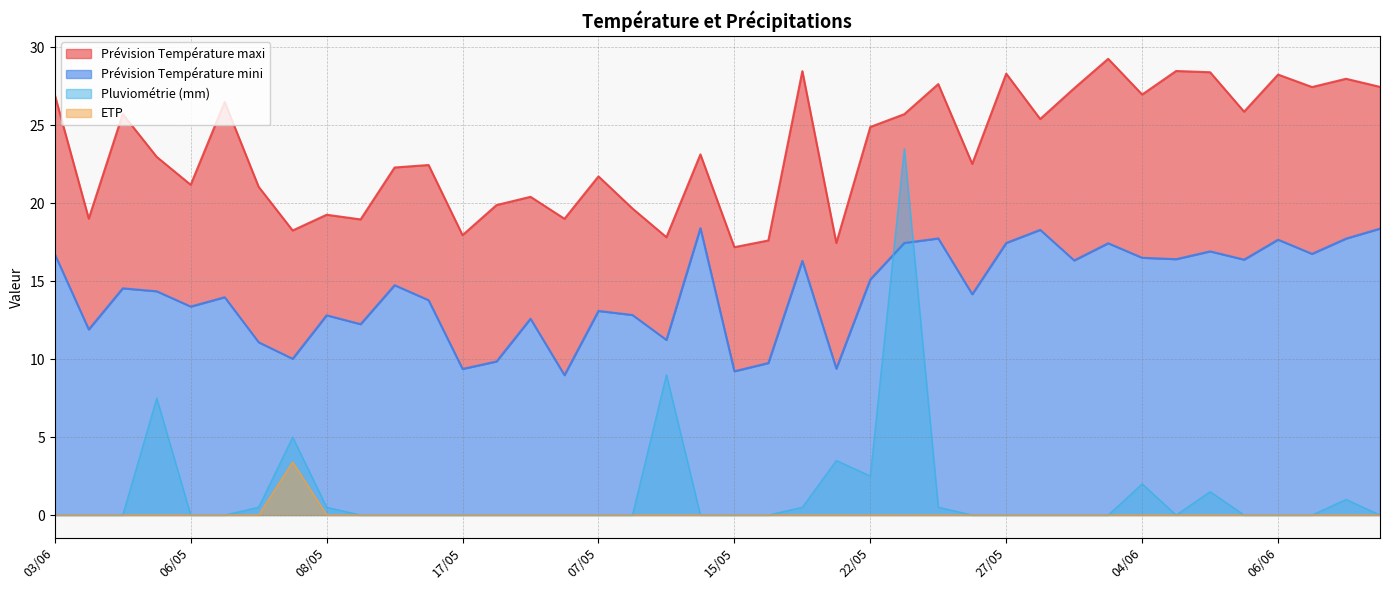

Reading left to right, what are all the values shown in this chart?

Prévision Température maxi: 26.9	19.0	25.7	23.0	21.2	26.5	21.1	18.2	19.3	19.0	22.3	22.4	17.9	19.9	20.4	19.0	21.7	19.7	17.8	23.1	17.2	17.6	28.5	17.4	24.9	25.7	27.6	22.5	28.3	25.4	27.4	29.3	27.0	28.5	28.4	25.9	28.2	27.4	28.0	27.5
Prévision Température mini: 16.7	11.9	14.5	14.3	13.4	14.0	11.1	10.0	12.8	12.2	14.7	13.8	9.4	9.8	12.6	9.0	13.1	12.8	11.2	18.4	9.2	9.8	16.3	9.4	15.1	17.4	17.7	14.2	17.4	18.3	16.3	17.4	16.5	16.4	16.9	16.4	17.7	16.8	17.7	18.4
Pluviométrie (mm): 0.0	0.0	0.0	7.5	0.0	0.0	0.5	5.0	0.5	0.0	0.0	0.0	0.0	0.0	0.0	0.0	0.0	0.0	9.0	0.0	0.0	0.0	0.5	3.5	2.5	23.5	0.5	0.0	0.0	0.0	0.0	0.0	2.0	0.0	1.5	0.0	0.0	0.0	1.0	0.0
ETP: 0.0	0.0	0.0	0.0	0.0	0.0	0.0	3.4	0.0	0.0	0.0	0.0	0.0	0.0	0.0	0.0	0.0	0.0	0.0	0.0	0.0	0.0	0.0	0.0	0.0	0.0	0.0	0.0	0.0	0.0	0.0	0.0	0.0	0.0	0.0	0.0	0.0	0.0	0.0	0.0